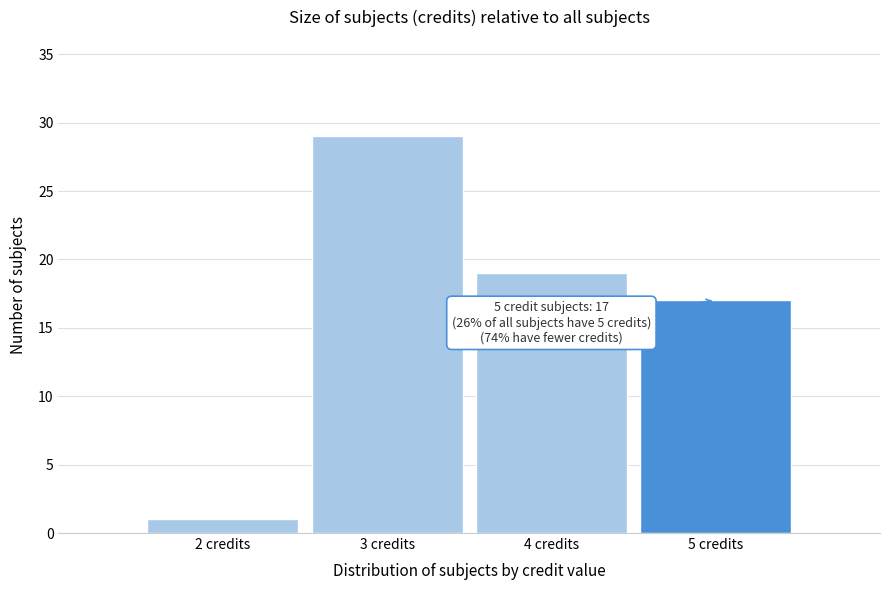

Over which range of the x-axis is the bar tallest?

2.5 to 3.5